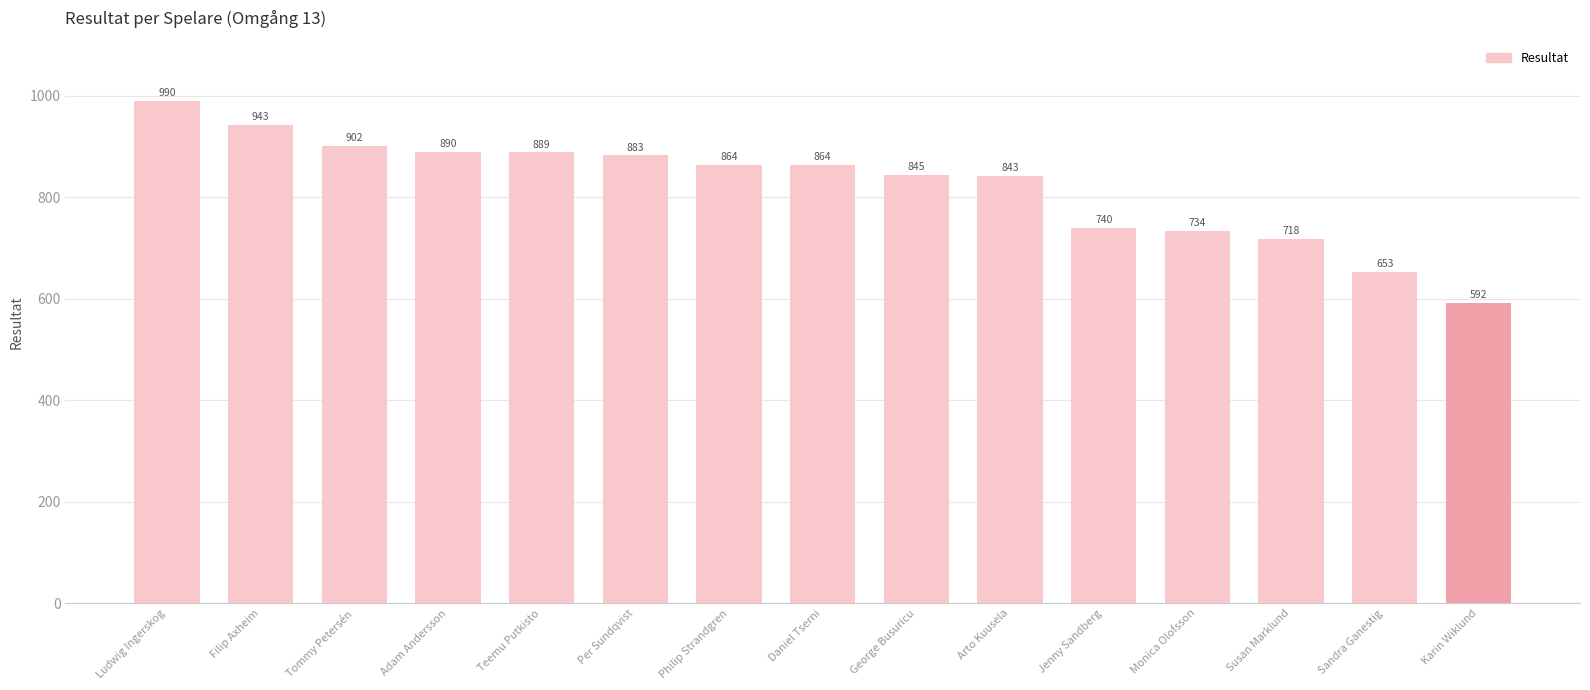

Does the chart contain any negative values?

No